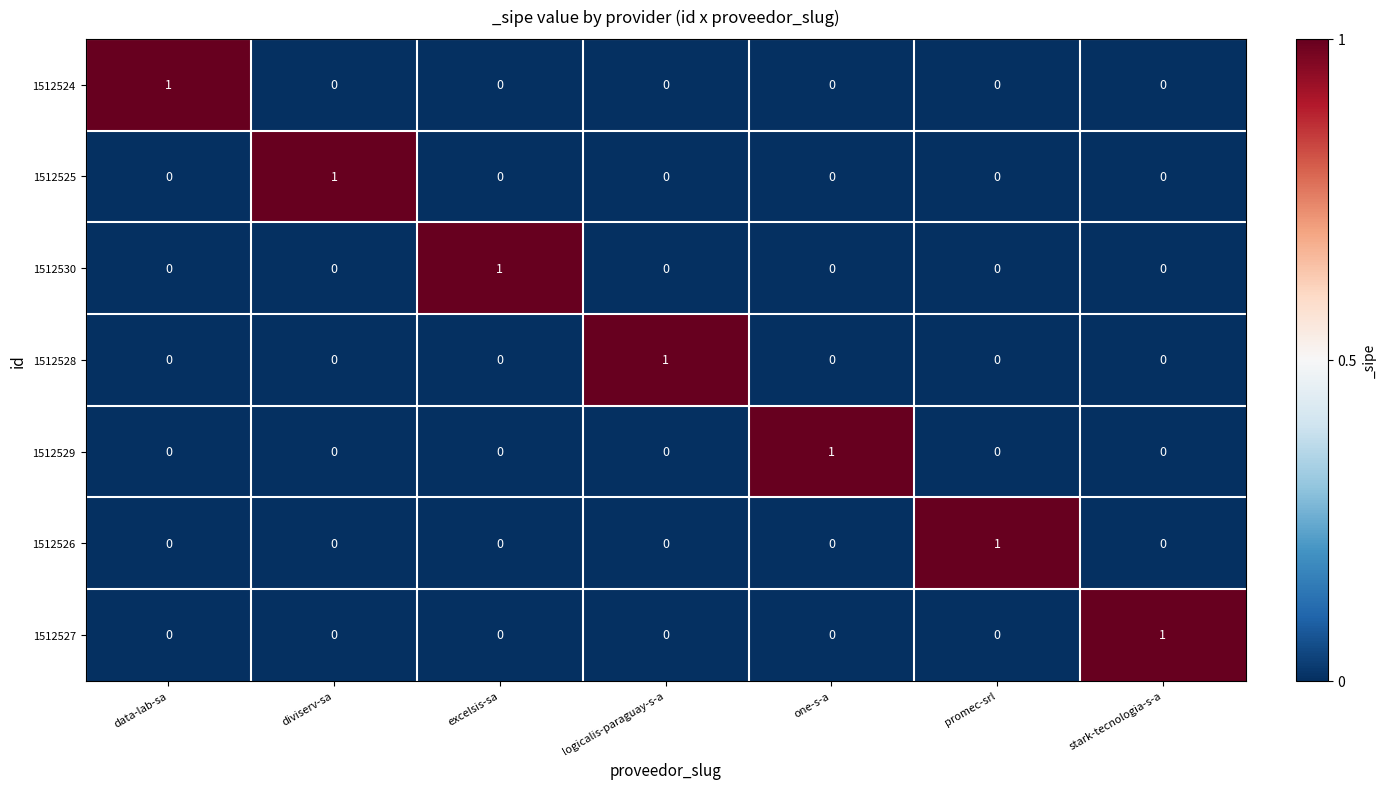

At how many categories does at least one series exceed 0?

7